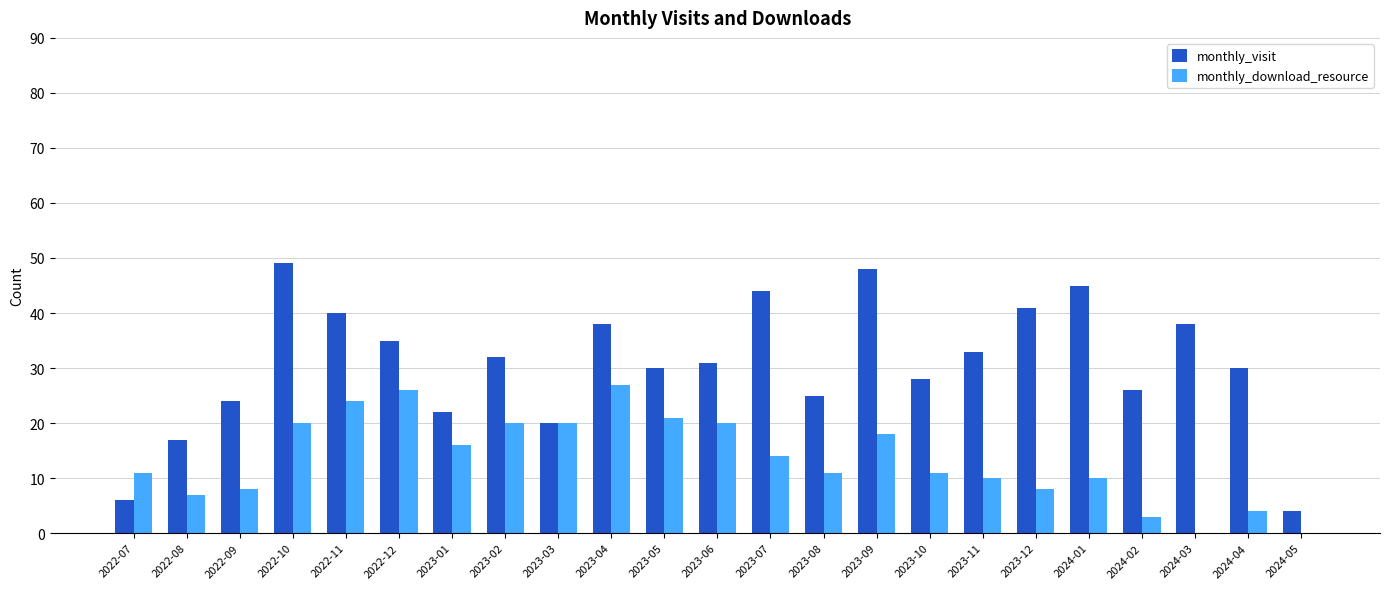

How many series are shown in this chart?

2